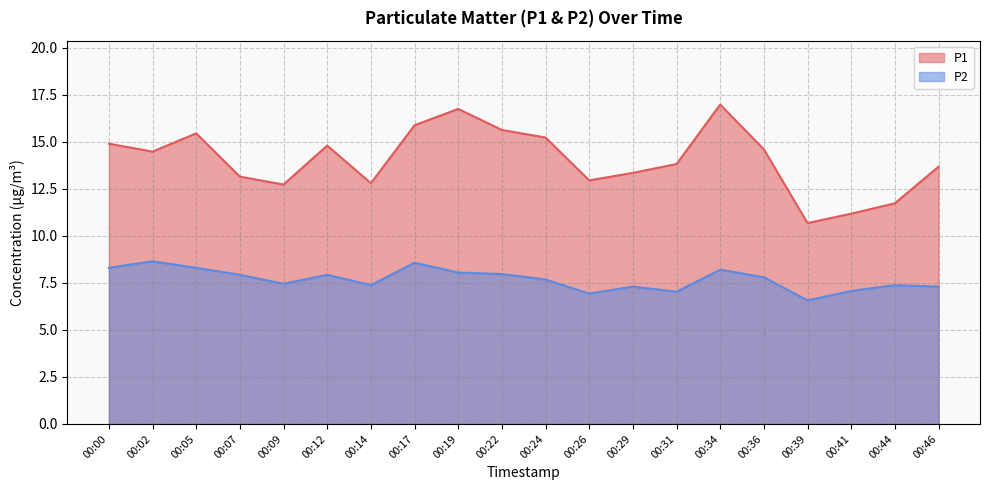

The value of P1 at 00:17 is 15.9. True or false?

True